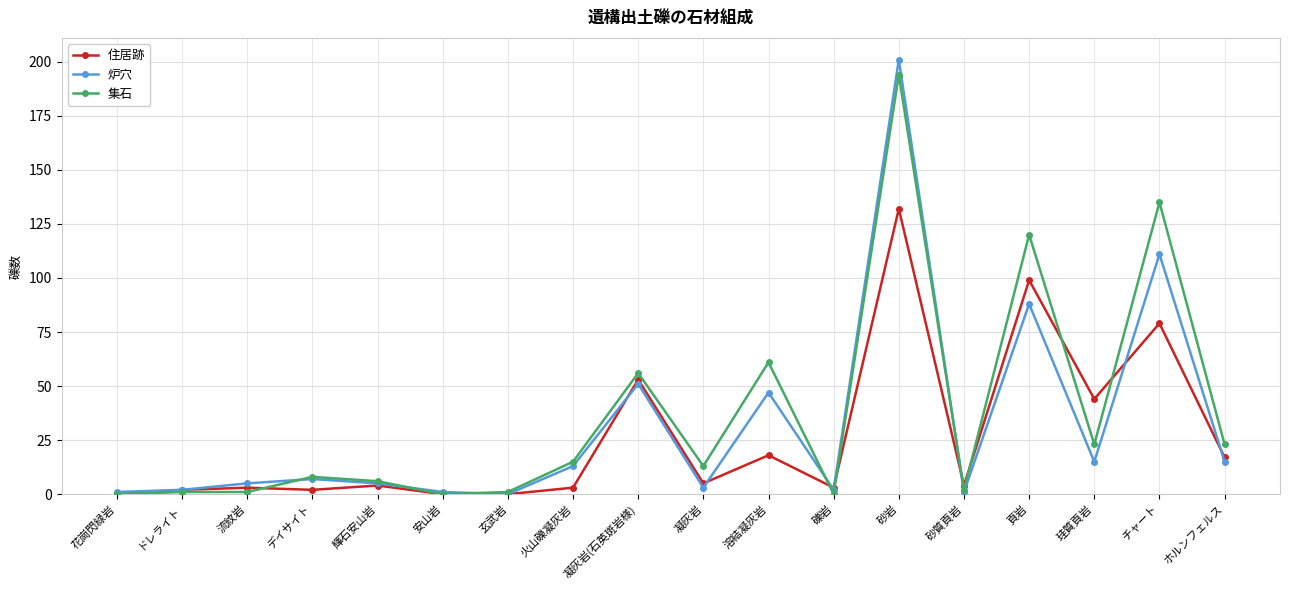

What is the highest value of the 集石 series?

194